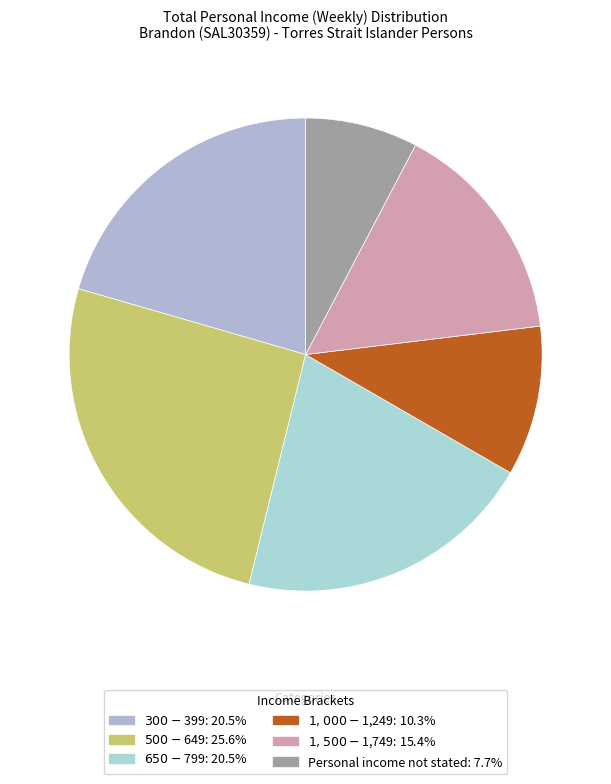

The $300-$399 slice represents 30% of the pie. True or false?

False